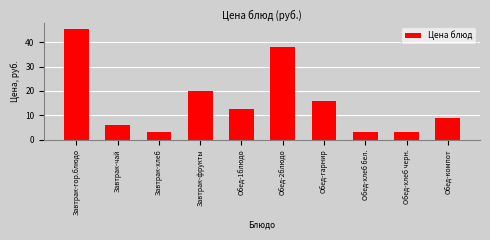

What is the value of the 4th bar from the left?

20.0